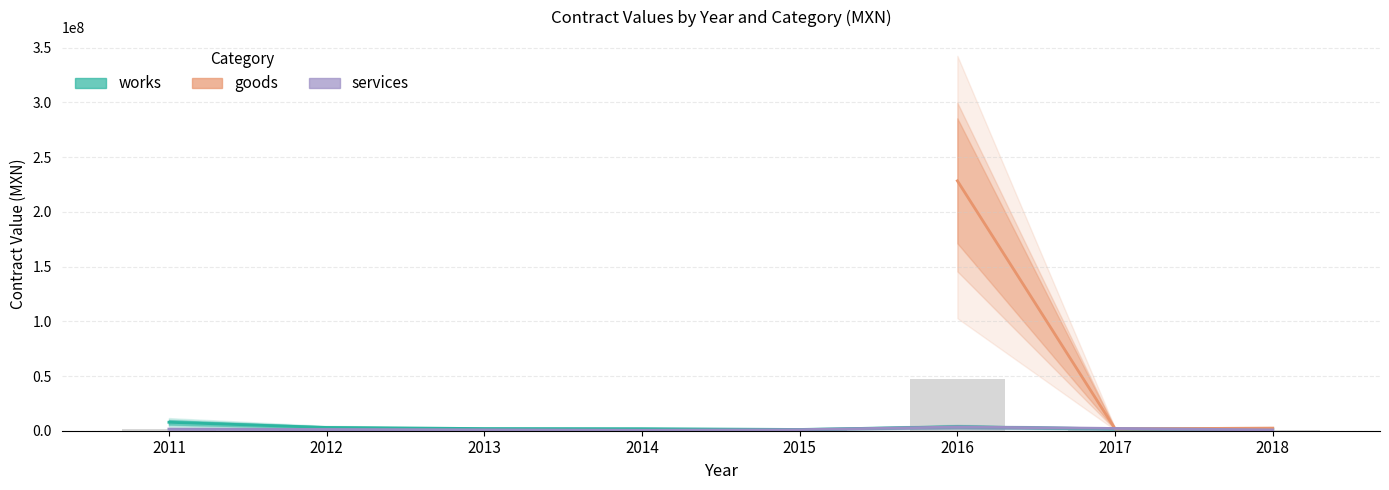

Read the goods value at 2014.

466072.6